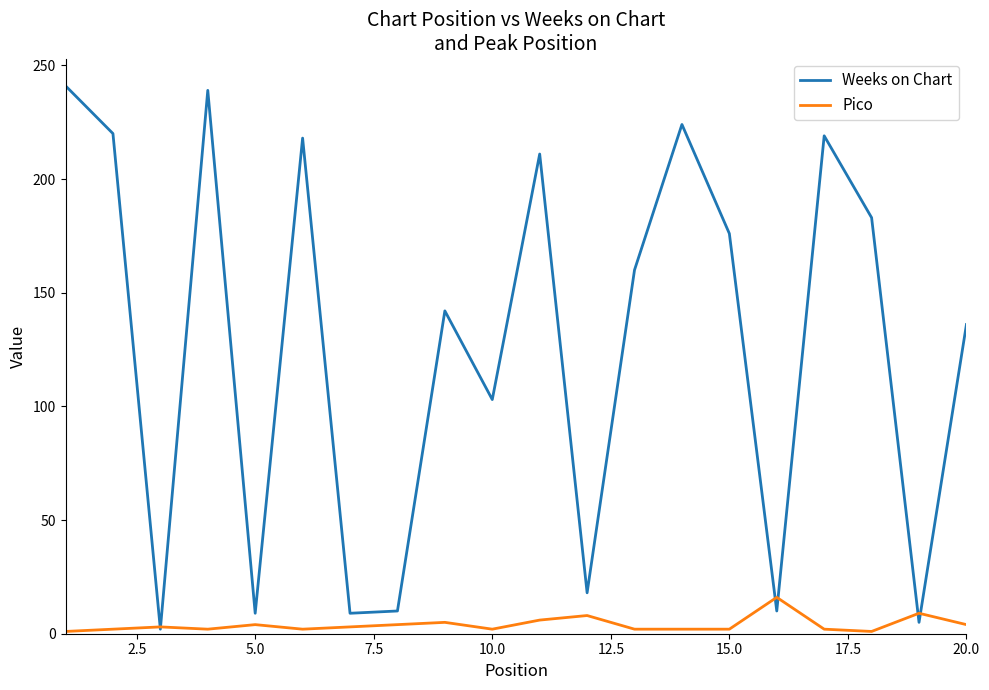

Rank the series by their maximum value, from lowest to highest.

Pico, Weeks on Chart